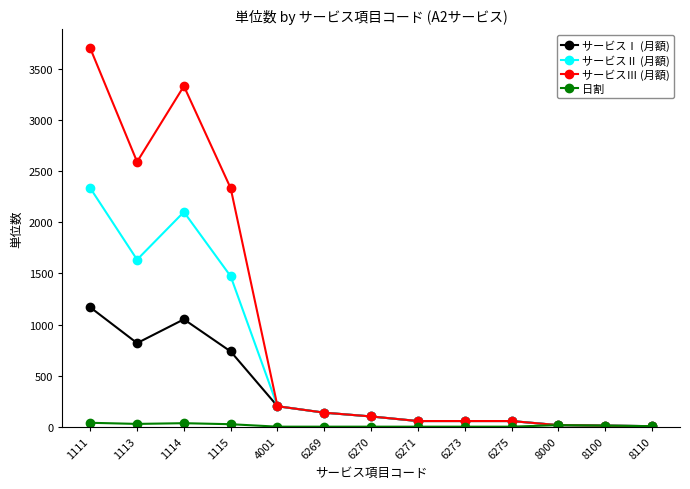

What is the highest value of the サービスⅢ (月額) series?

3704